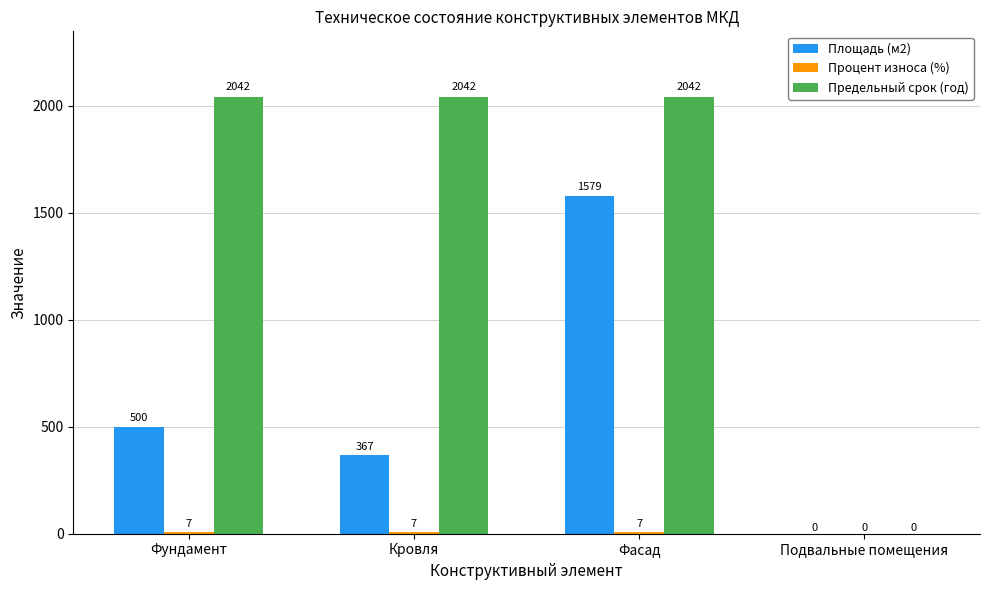

The Предельный срок (год) series shows 640.9 at Фасад. True or false?

False